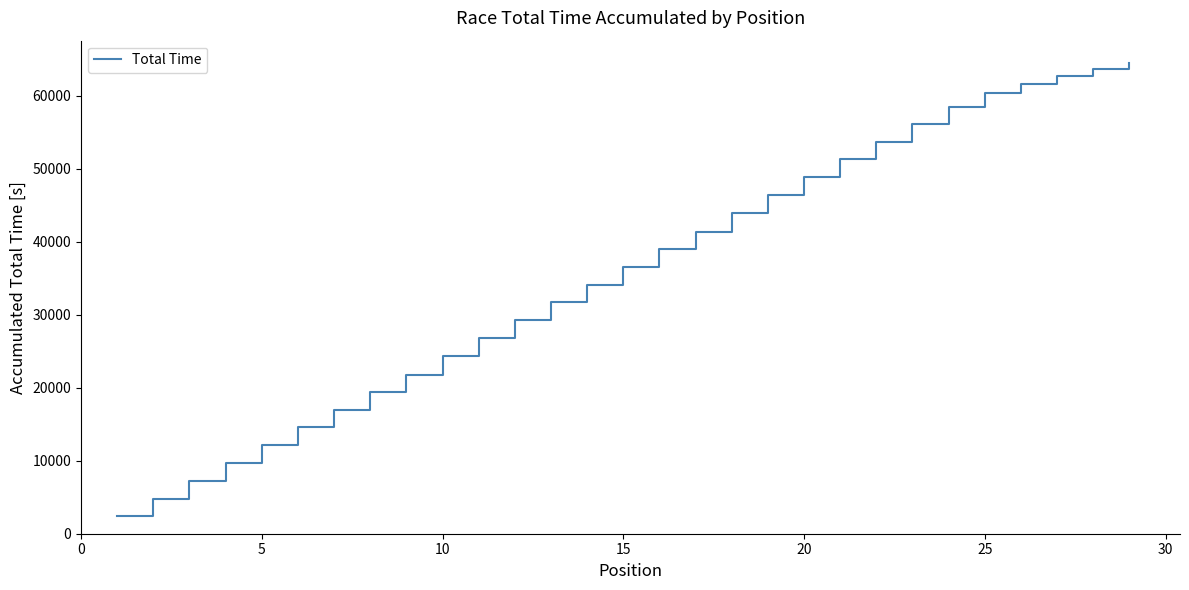

What is the difference between the maximum and minimum values?

62005.6